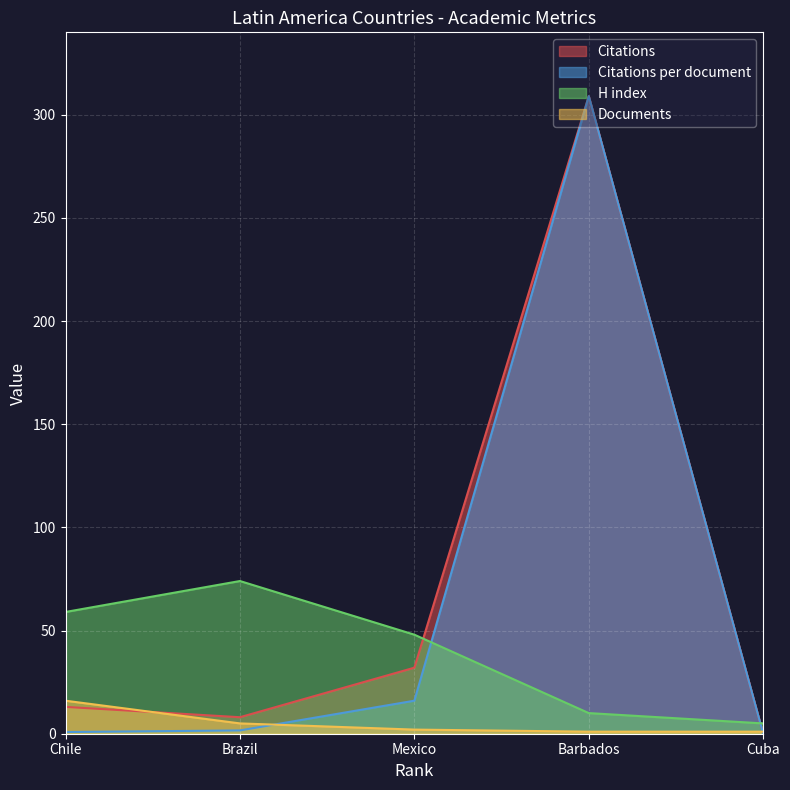

At which category is the sum across all series the highest?

Barbados